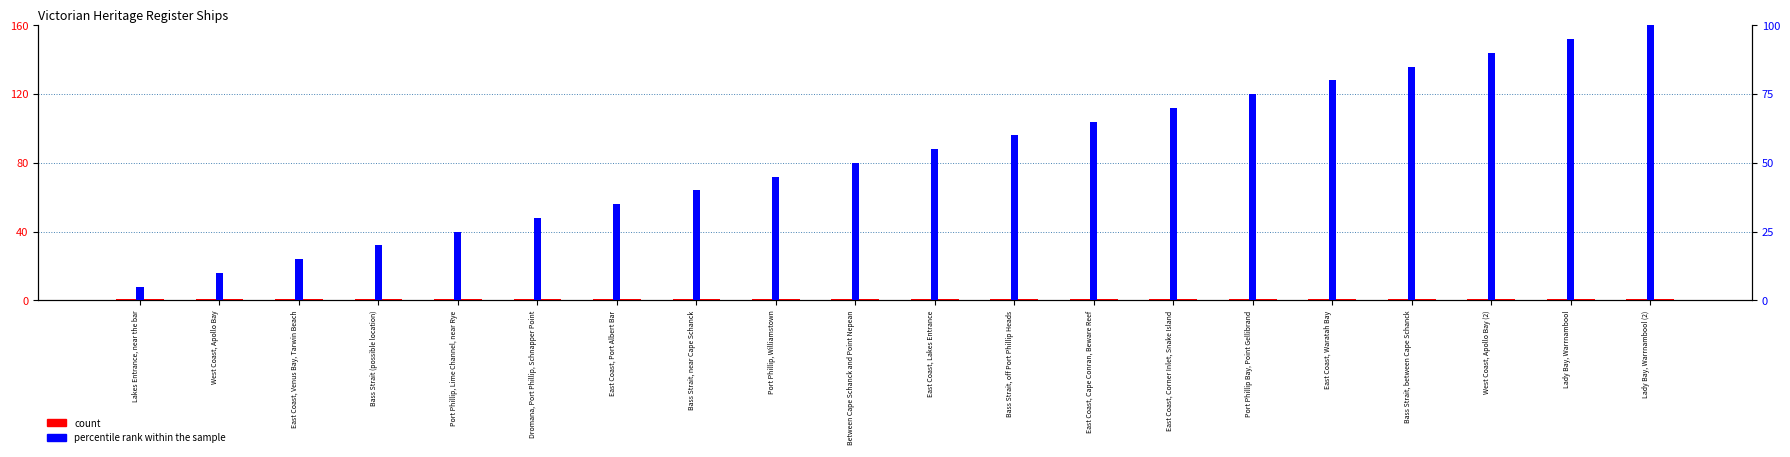

Which series has the largest total across all categories?

percentile rank within the sample